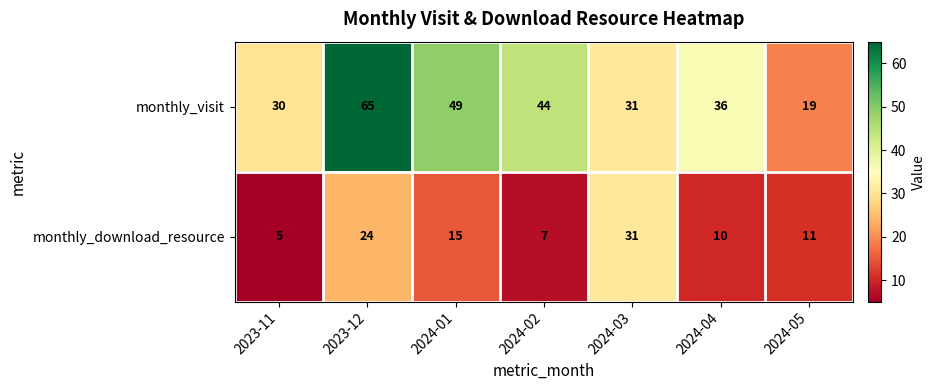

List the series in order of their peak value, highest first.

monthly_visit, monthly_download_resource